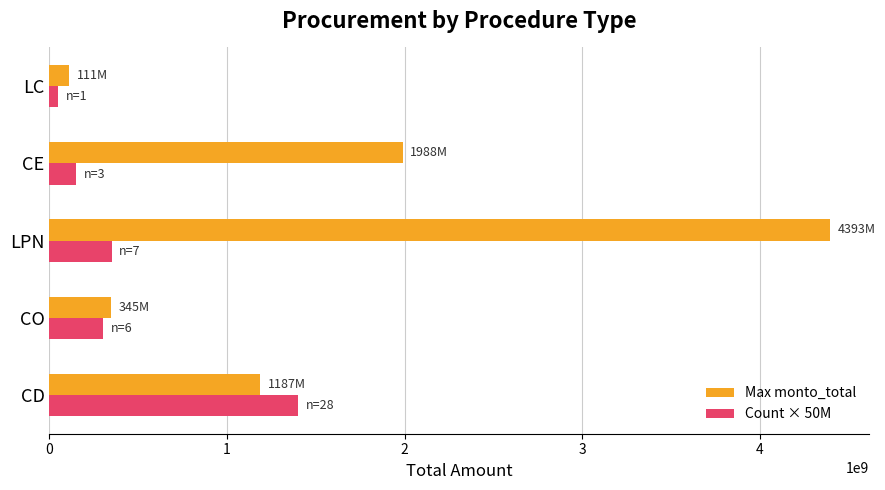

The Max monto_total series shows 4392930000 at LPN. True or false?

True